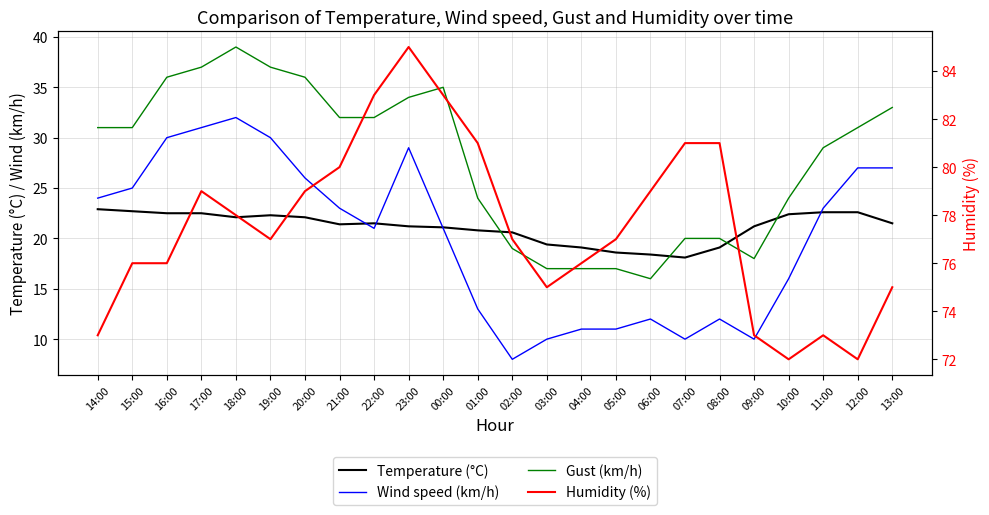

Reading left to right, what are all the values shown in this chart?

Temperature (°C): 14:00=22.9	15:00=22.7	16:00=22.5	17:00=22.5	18:00=22.1	19:00=22.3	20:00=22.1	21:00=21.4	22:00=21.5	23:00=21.2	00:00=21.1	01:00=20.8	02:00=20.6	03:00=19.4	04:00=19.1	05:00=18.6	06:00=18.4	07:00=18.1	08:00=19.1	09:00=21.2	10:00=22.4	11:00=22.6	12:00=22.6	13:00=21.5
Wind speed (km/h): 14:00=24.0	15:00=25.0	16:00=30.0	17:00=31.0	18:00=32.0	19:00=30.0	20:00=26.0	21:00=23.0	22:00=21.0	23:00=29.0	00:00=21.0	01:00=13.0	02:00=8.0	03:00=10.0	04:00=11.0	05:00=11.0	06:00=12.0	07:00=10.0	08:00=12.0	09:00=10.0	10:00=16.0	11:00=23.0	12:00=27.0	13:00=27.0
Gust (km/h): 14:00=31.0	15:00=31.0	16:00=36.0	17:00=37.0	18:00=39.0	19:00=37.0	20:00=36.0	21:00=32.0	22:00=32.0	23:00=34.0	00:00=35.0	01:00=24.0	02:00=19.0	03:00=17.0	04:00=17.0	05:00=17.0	06:00=16.0	07:00=20.0	08:00=20.0	09:00=18.0	10:00=24.0	11:00=29.0	12:00=31.0	13:00=33.0
Humidity (%): 14:00=73.0	15:00=76.0	16:00=76.0	17:00=79.0	18:00=78.0	19:00=77.0	20:00=79.0	21:00=80.0	22:00=83.0	23:00=85.0	00:00=83.0	01:00=81.0	02:00=77.0	03:00=75.0	04:00=76.0	05:00=77.0	06:00=79.0	07:00=81.0	08:00=81.0	09:00=73.0	10:00=72.0	11:00=73.0	12:00=72.0	13:00=75.0